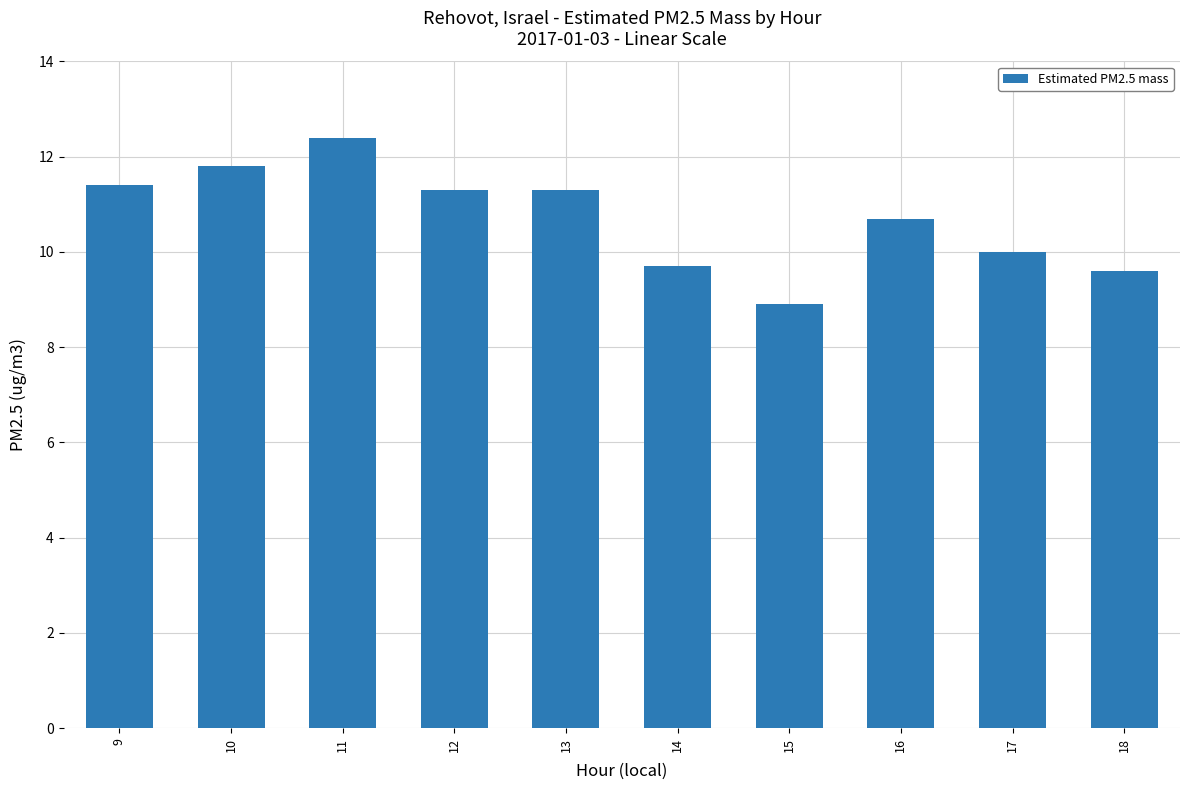

Which has a higher value, 11 or 14?

11